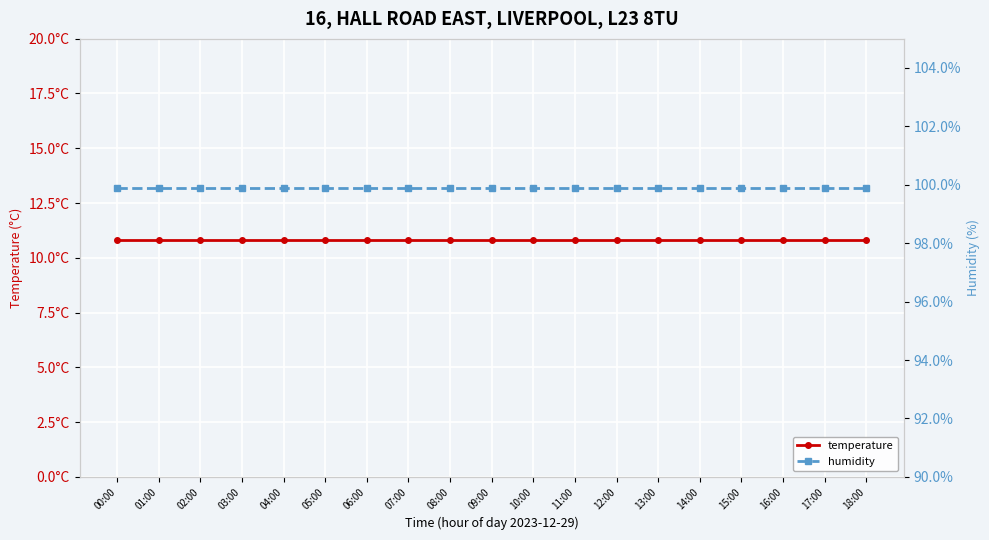

Is this an area chart (filled region under the line)?

No